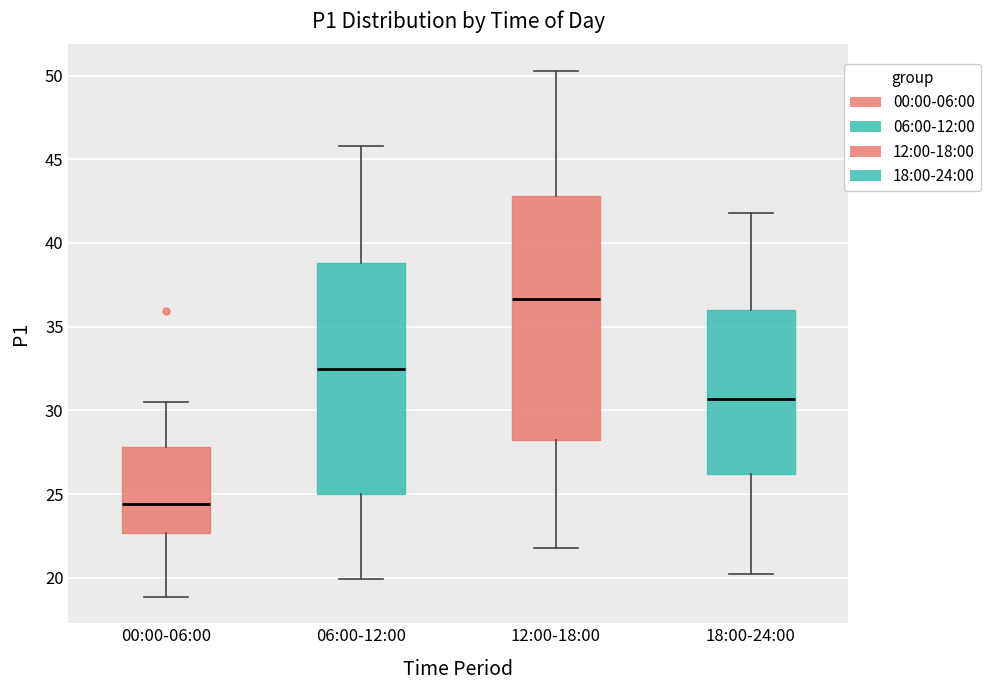

Reading left to right, read every box against the y-axis: the position of its median line, the range the box covers, and the ends of its whiskers. The values are not printed on the chart, so give them approximately, as read against the axis.

00:00-06:00: median 24.5, box 22.5 to 28.0, whiskers 19.0 to 30.5
06:00-12:00: median 32.5, box 25.0 to 39.0, whiskers 20.0 to 46.0
12:00-18:00: median 36.5, box 28.0 to 43.0, whiskers 22.0 to 50.5
18:00-24:00: median 30.5, box 26.0 to 36.0, whiskers 20.0 to 42.0